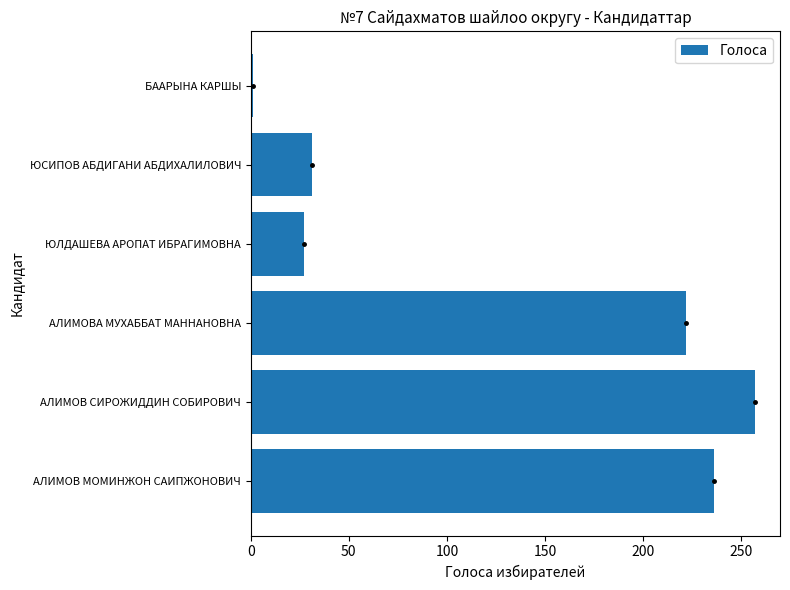

Which has a higher value, БААРЫНА КАРШЫ or ЮЛДАШЕВА АРОПАТ ИБРАГИМОВНА?

ЮЛДАШЕВА АРОПАТ ИБРАГИМОВНА